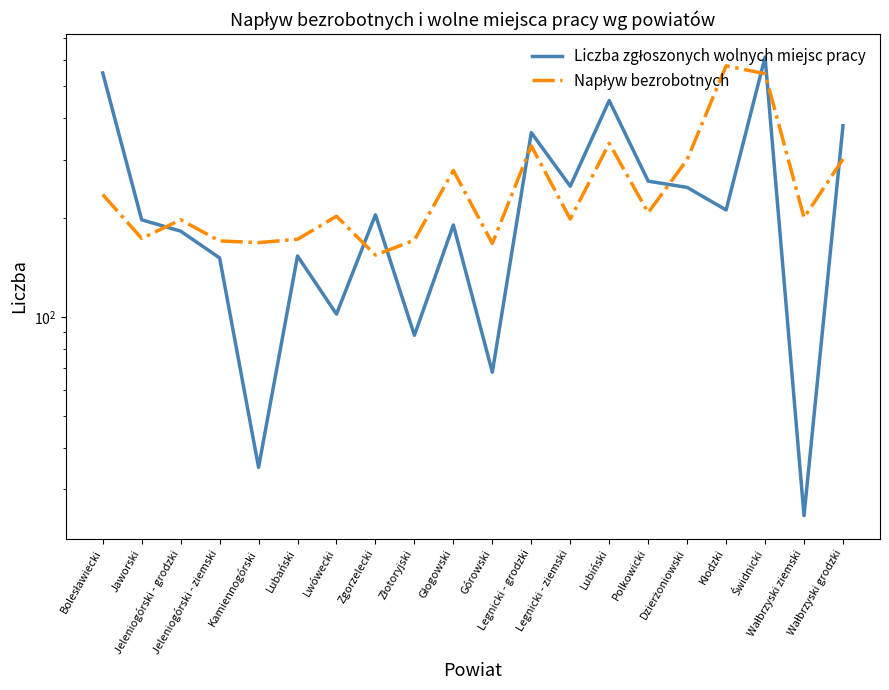

List the labels in order of Napływ bezrobotnych value, smallest first.

Zgorzelecki, Górowski, Kamiennogórski, Jeleniogórski - ziemski, Złotoryjski, Lubański, Jaworski, Jeleniogórski - grodzki, Legnicki - ziemski, Wałbrzyski ziemski, Lwówecki, Polkowicki, Bolesławiecki, Głogowski, Dzierżoniowski, Wałbrzyski grodzki, Legnicki - grodzki, Lubiński, Świdnicki, Kłodzki